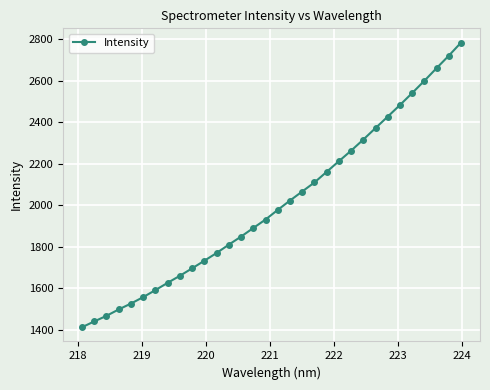

How many data points does each series have?

32